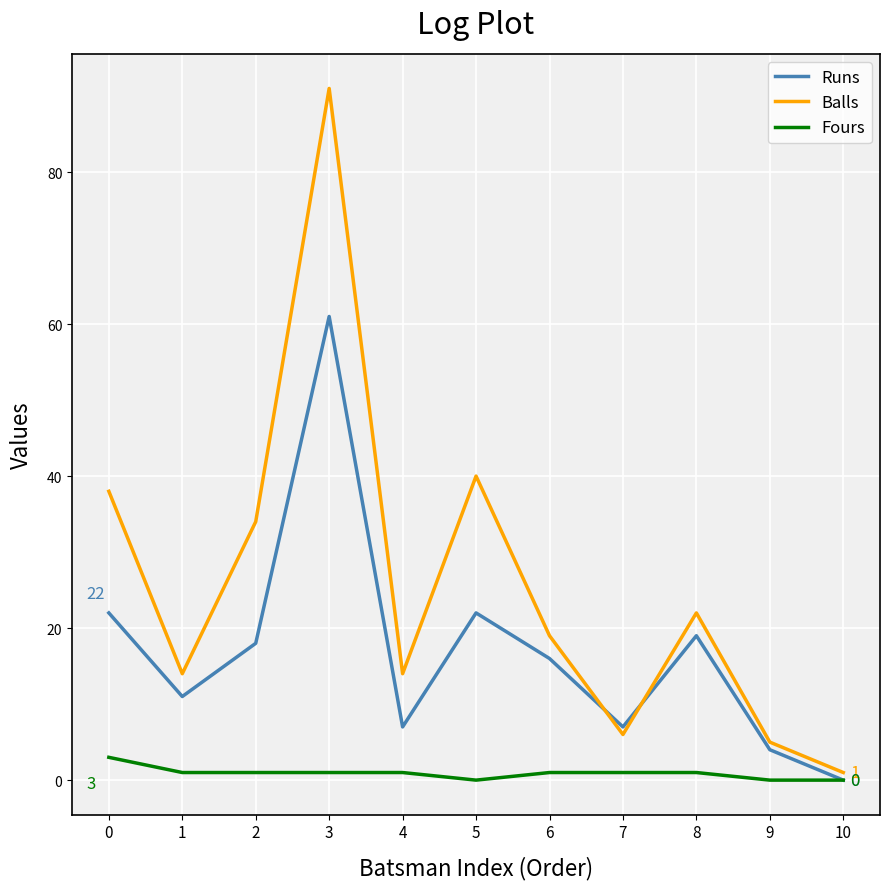

Is it true that Runs equals 19 at 8?

True